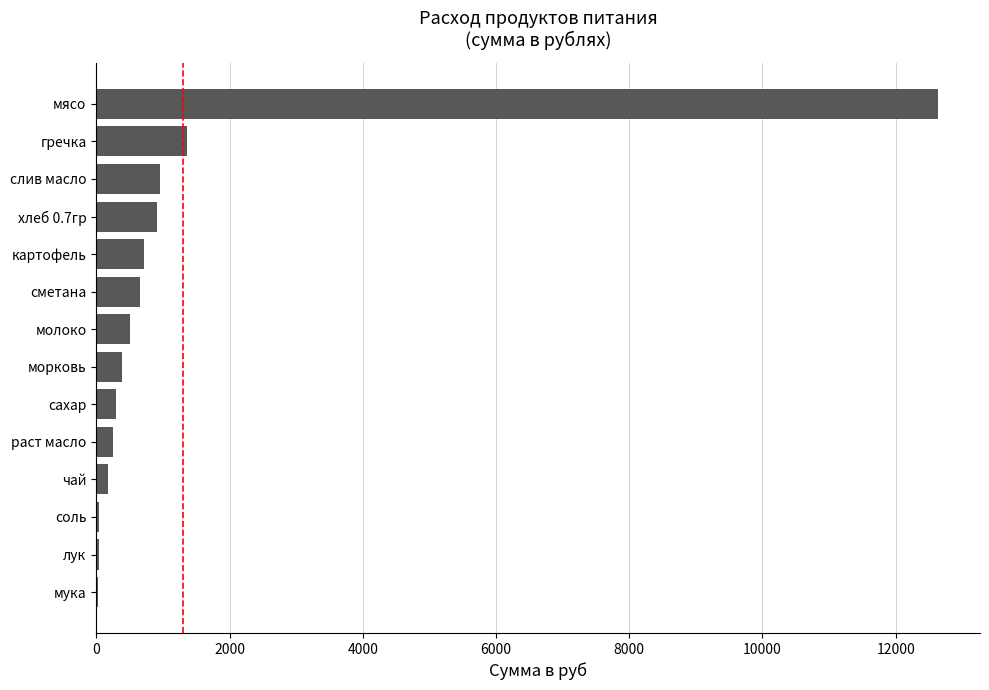

What is the ratio of the value at морковь to the value at хлеб 0.7гр?

0.4